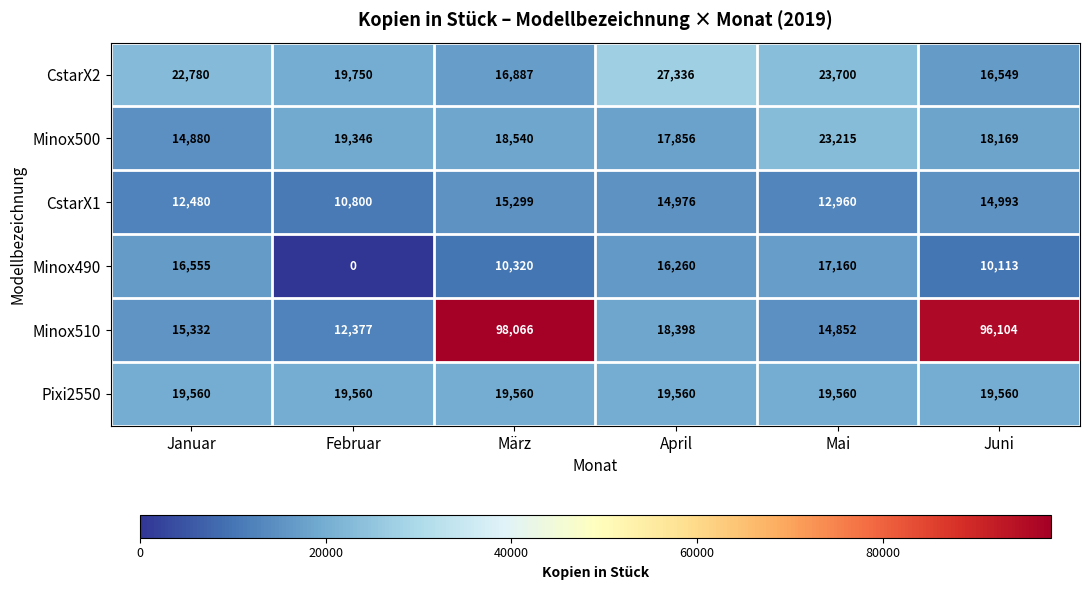

Rank the series by their maximum value, from highest to lowest.

Minox510, CstarX2, Minox500, Pixi2550, Minox490, CstarX1